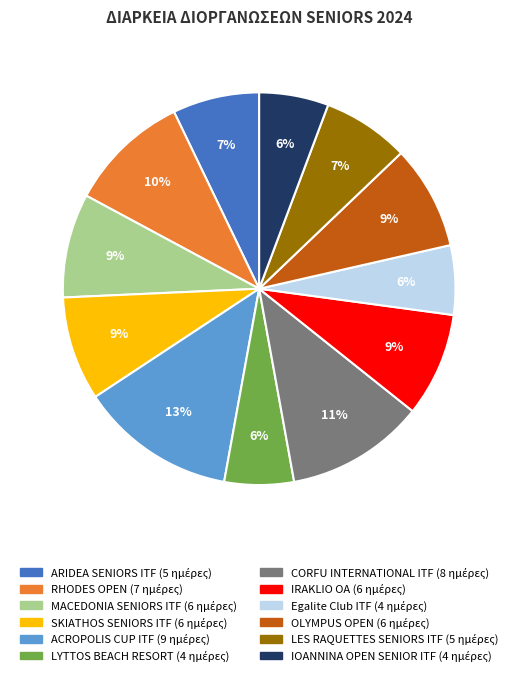

What percentage is the OLYMPUS OPEN slice, to the nearest percent?

9%